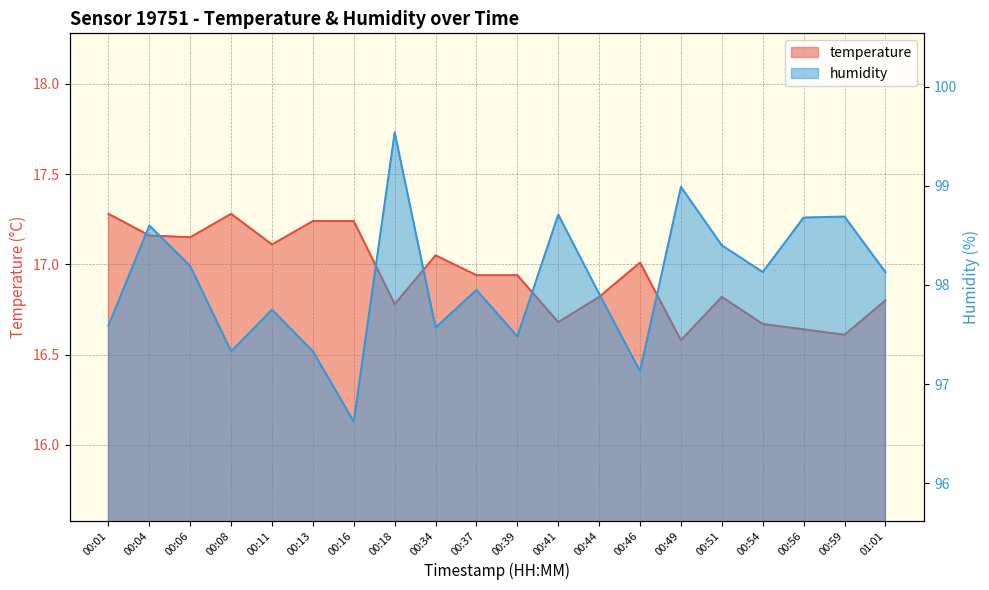

What value does the temperature series have at 00:54?

16.7